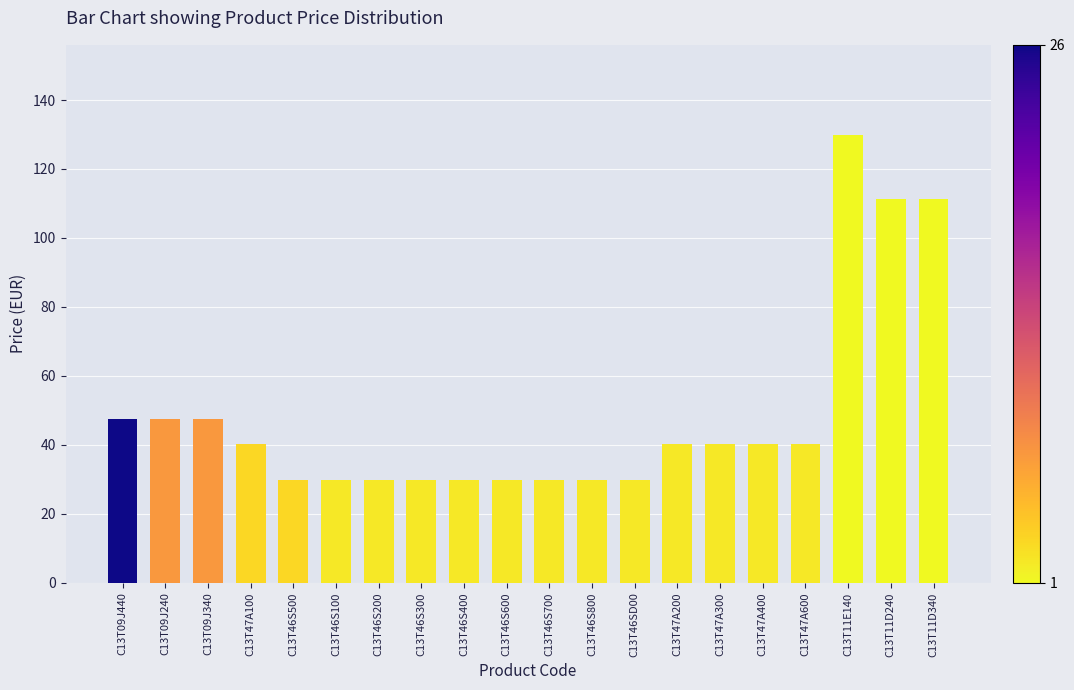

Is it true that the value at C13T46SD00 is 50.9?

False